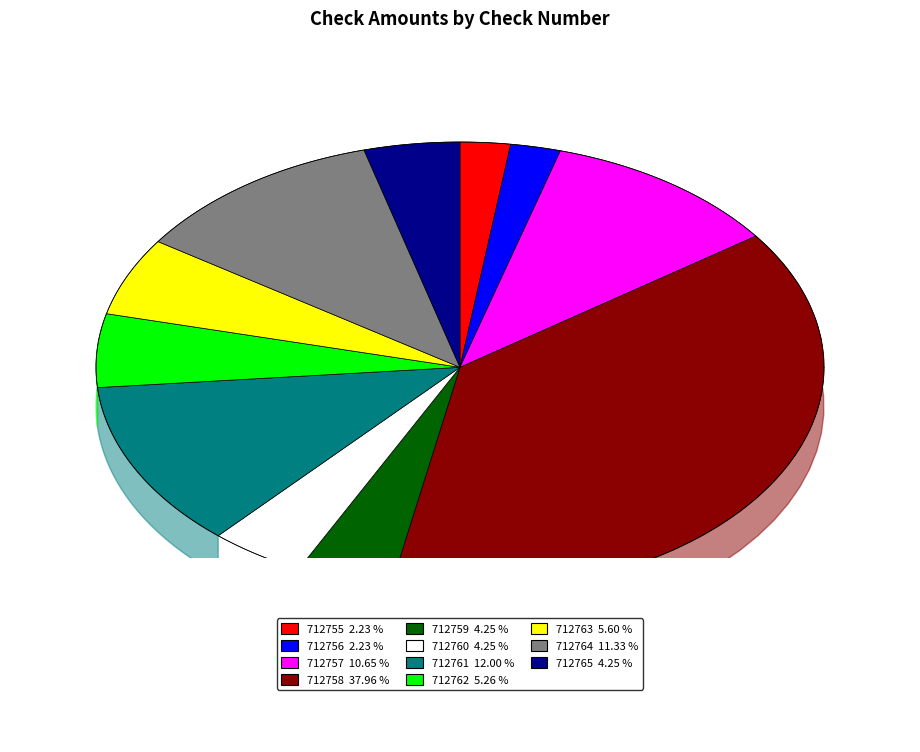

What percentage do 712757 and 712762 together represent?

15.9%